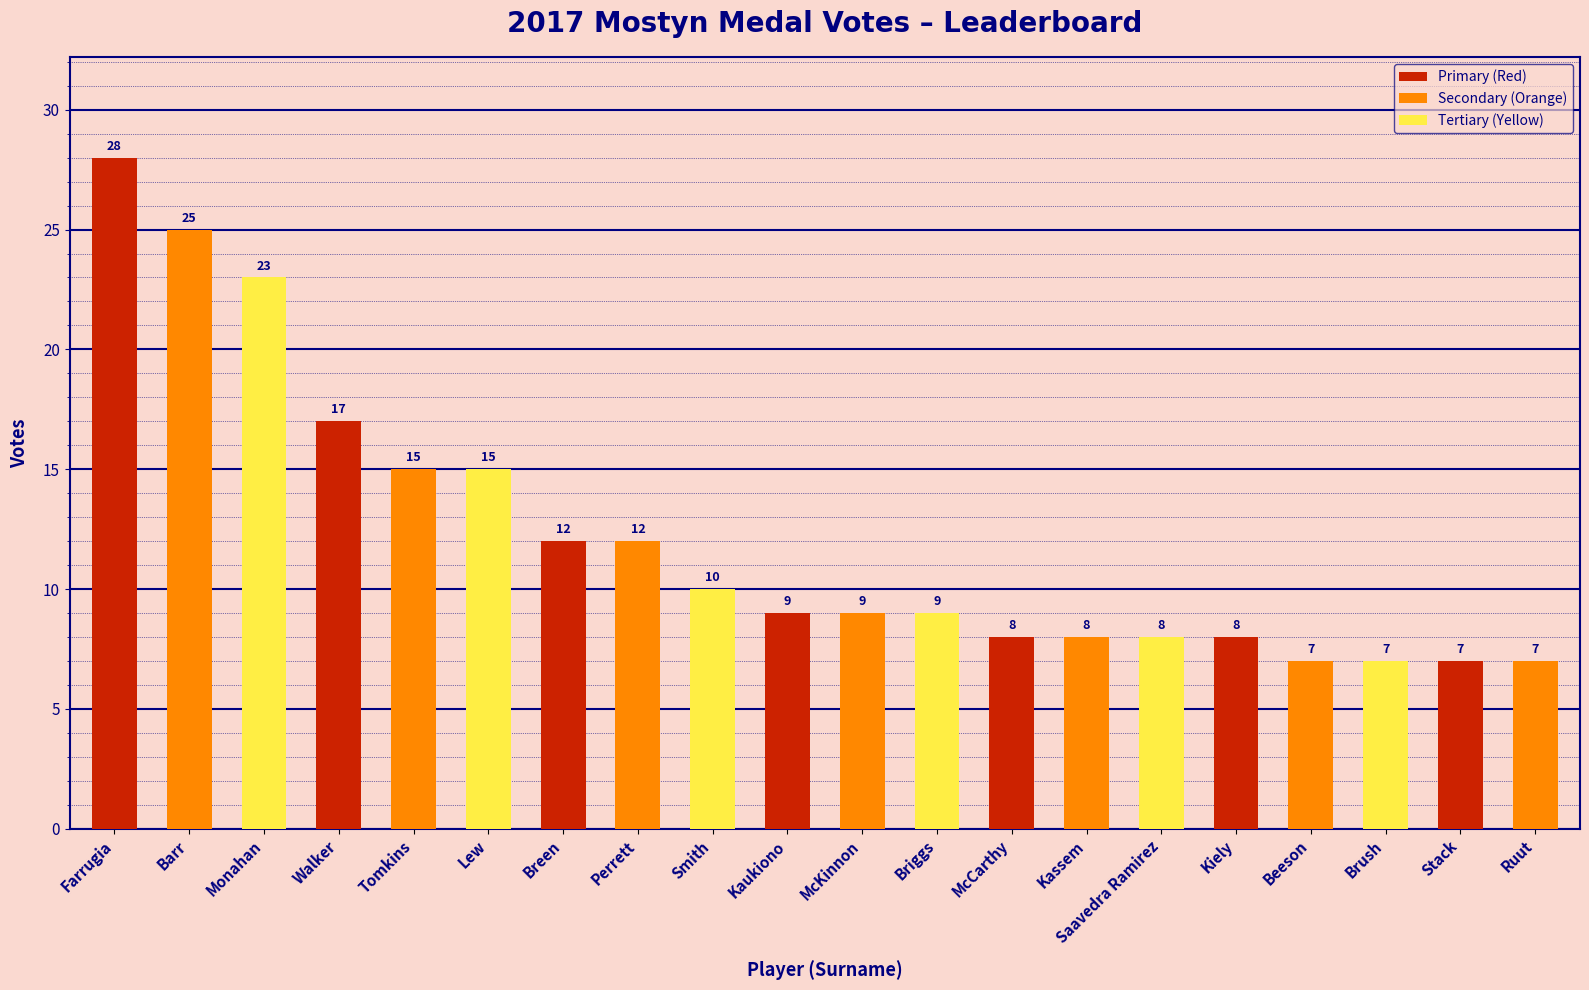

What is the sum of the values at Saavedra Ramirez and Walker?

25